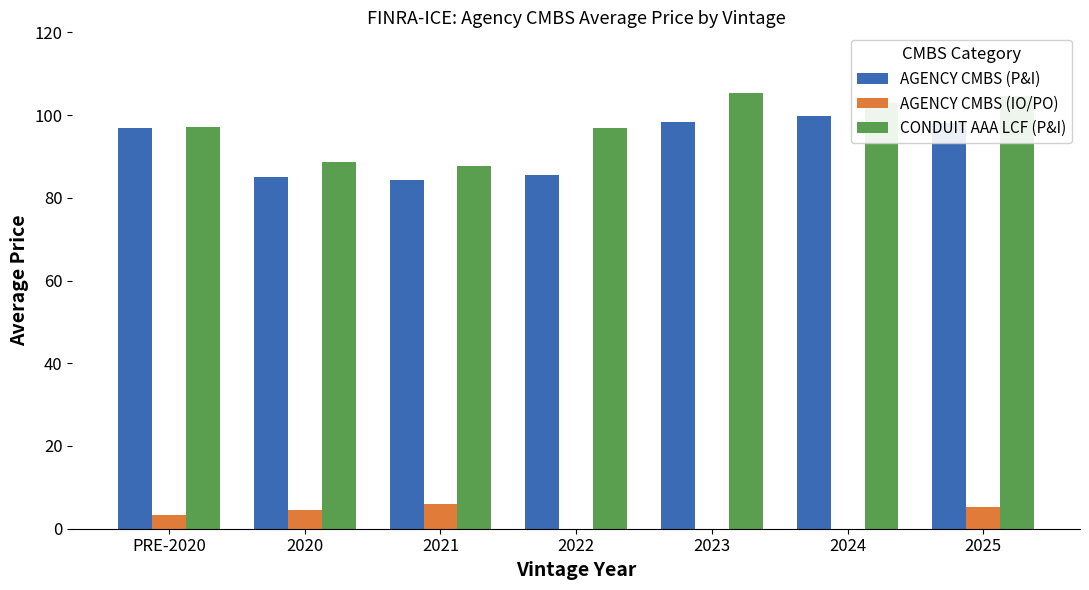

What is the highest value of the CONDUIT AAA LCF (P&I) series?

105.4